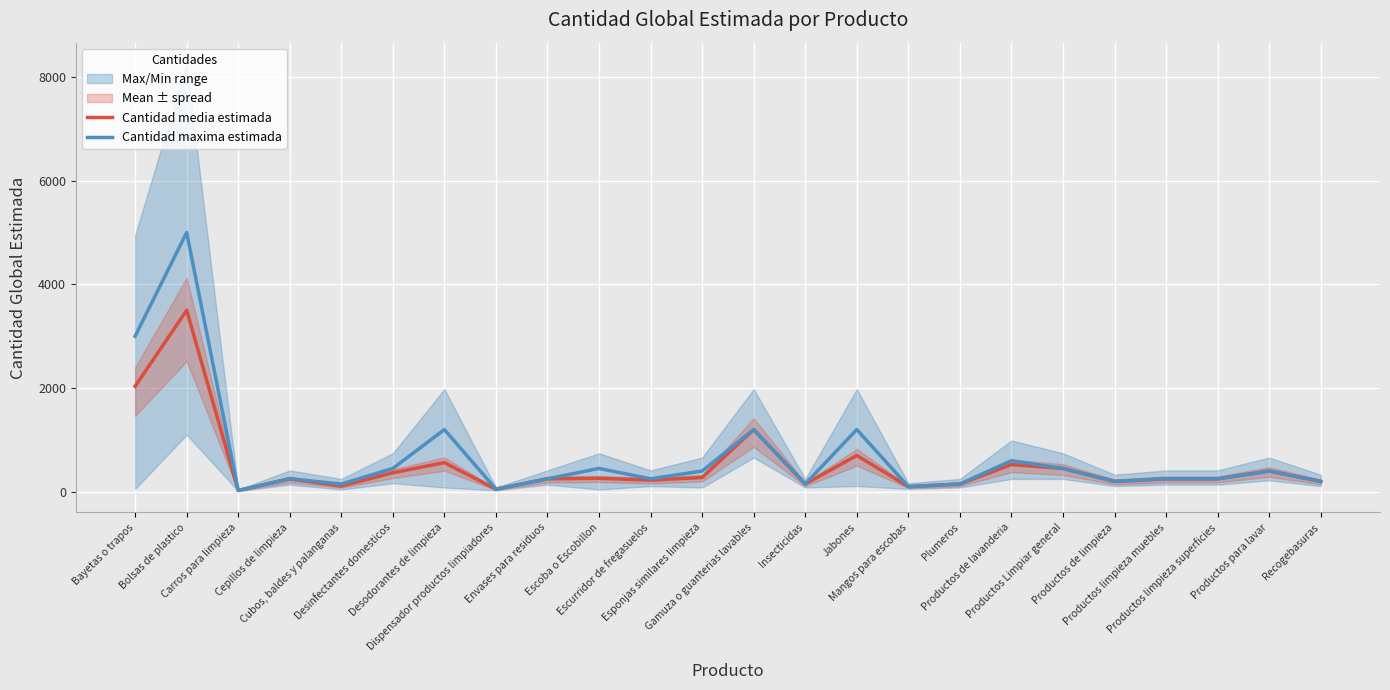

What is the minimum value shown in the chart?

25.0